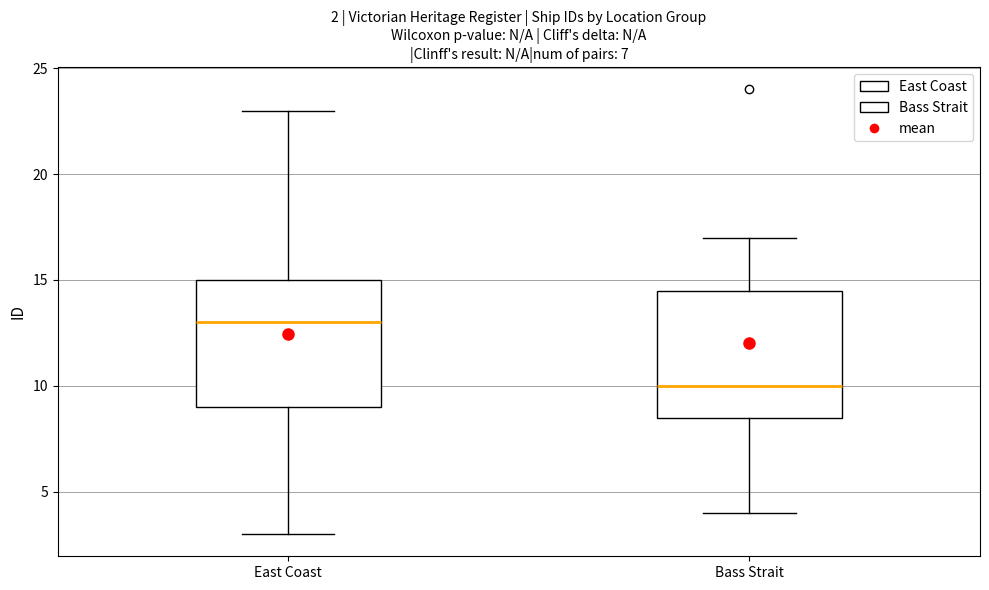

Which box has the lowest median line?

Bass Strait